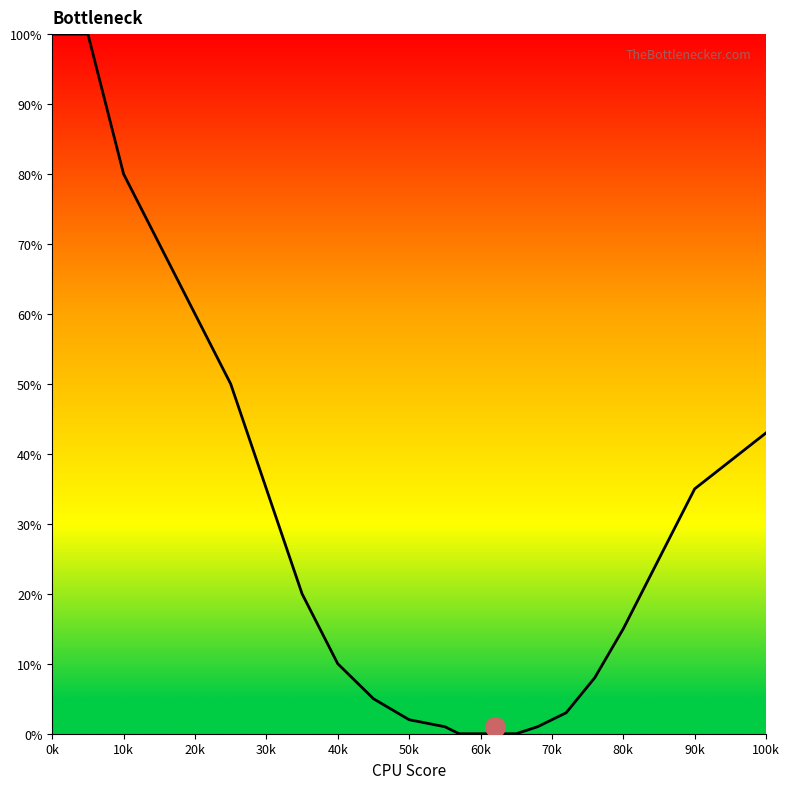

What is the greatest value displayed?

100